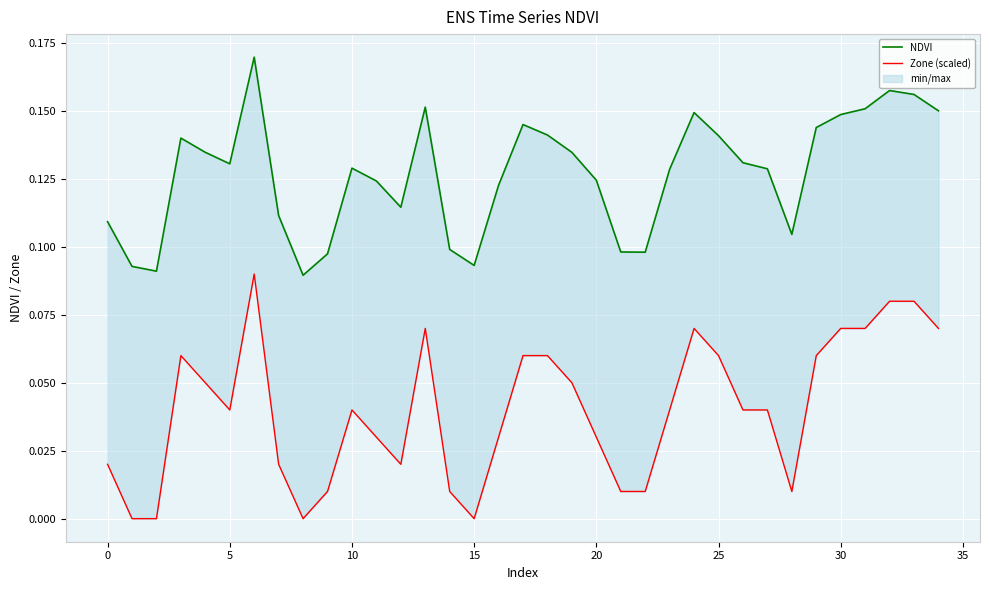

What is the greatest value displayed?

0.2